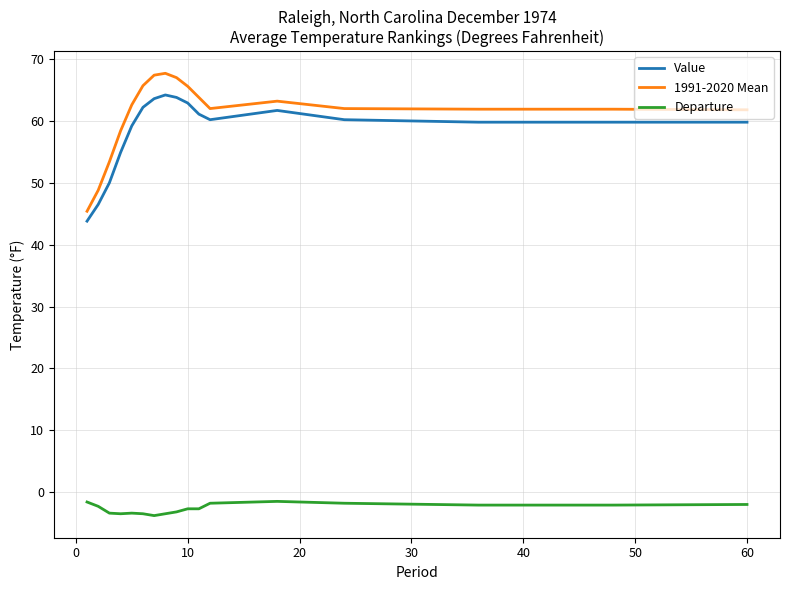

Count the number of categories in the chart.

17